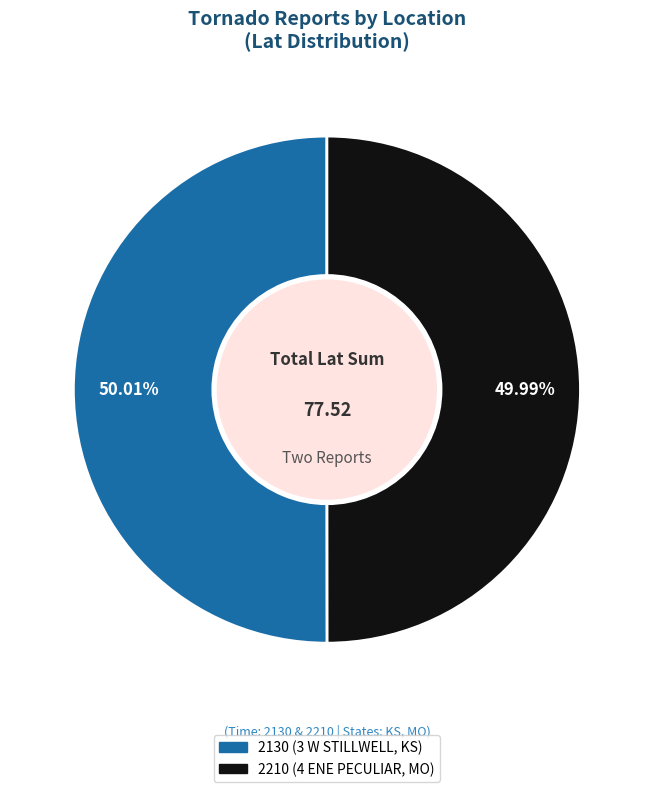

How many slices are in this pie chart?

2